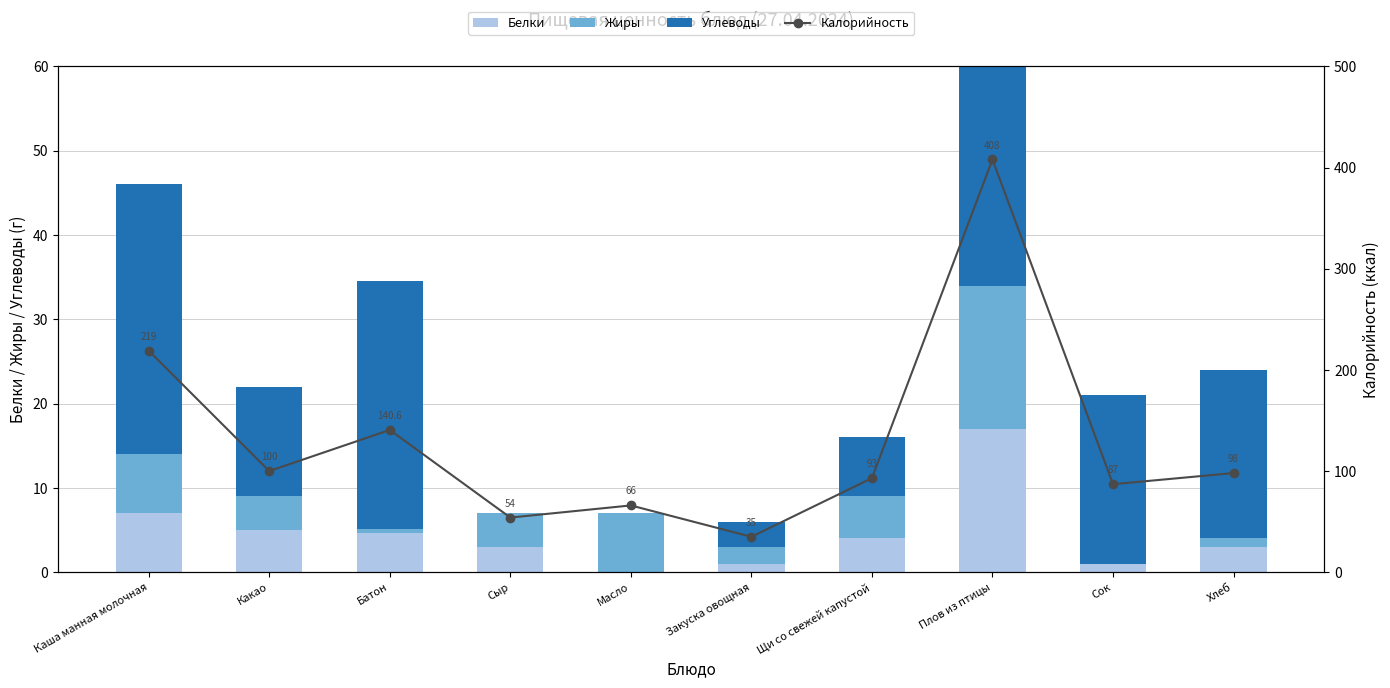

Reading left to right, extract all data points from this chart.

Белки: Каша манная молочная=7.0	Какао=5.0	Батон=4.6	Сыр=3.0	Масло=0.0	Закуска овощная=1.0	Щи со свежей капустой=4.0	Плов из птицы=17.0	Сок=1.0	Хлеб=3.0
Жиры: Каша манная молочная=7.0	Какао=4.0	Батон=0.5	Сыр=4.0	Масло=7.0	Закуска овощная=2.0	Щи со свежей капустой=5.0	Плов из птицы=17.0	Сок=0.0	Хлеб=1.0
Углеводы: Каша манная молочная=32.0	Какао=13.0	Батон=29.5	Сыр=0.0	Масло=0.0	Закуска овощная=3.0	Щи со свежей капустой=7.0	Плов из птицы=48.0	Сок=20.0	Хлеб=20.0
Калорийность: Каша манная молочная=219.0	Какао=100.0	Батон=140.6	Сыр=54.0	Масло=66.0	Закуска овощная=35.0	Щи со свежей капустой=93.0	Плов из птицы=408.0	Сок=87.0	Хлеб=98.0